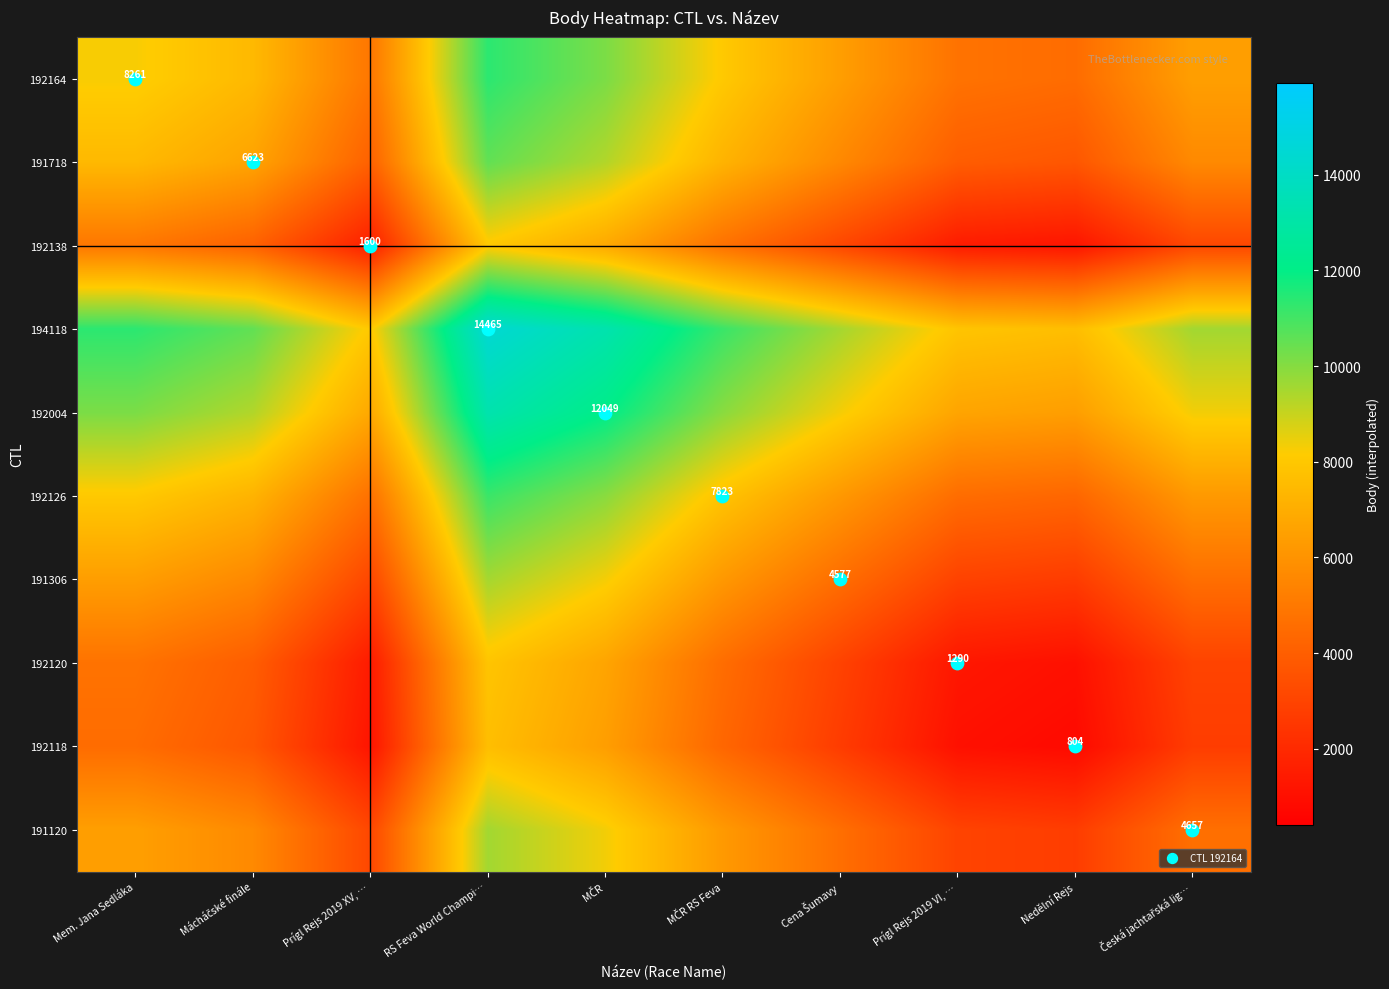

Is it true that 192120 equals 4775.5 at Mem. Jana Sedláka?

True